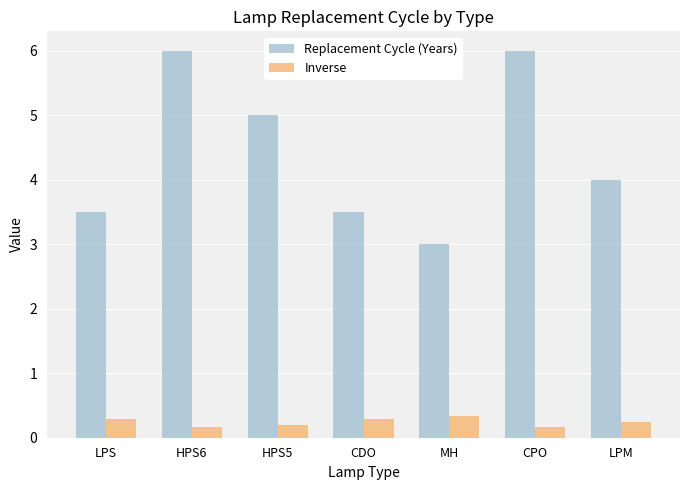

The value of Replacement Cycle (Years) at MH is 4.5. True or false?

False